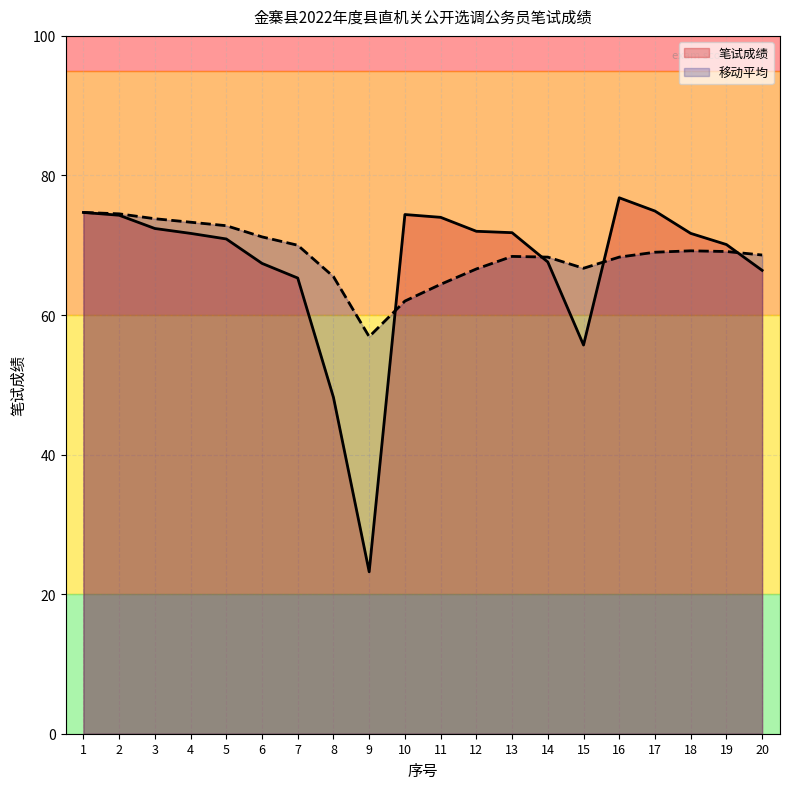

Is it true that 笔试成绩 equals 20.8 at 3?

False